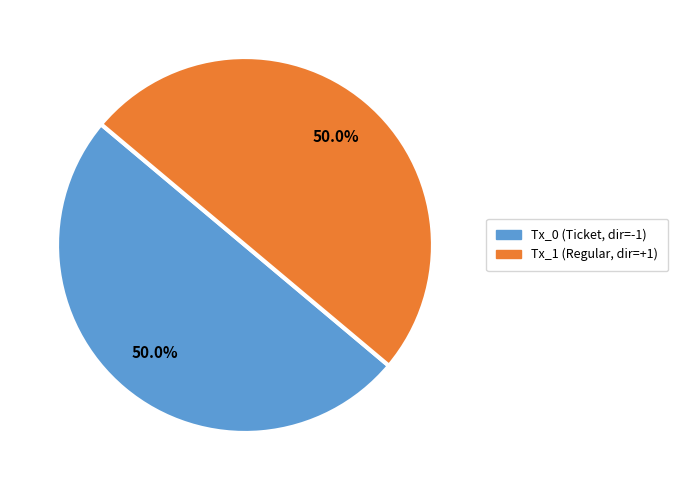

Count the number of slices in the pie.

2